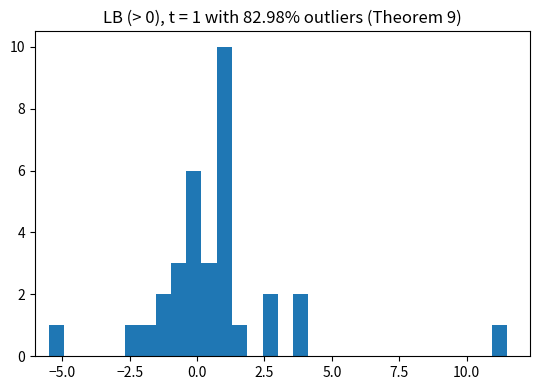

Read against the x-axis, roughly where is the centre of the tallest bar?

1.0